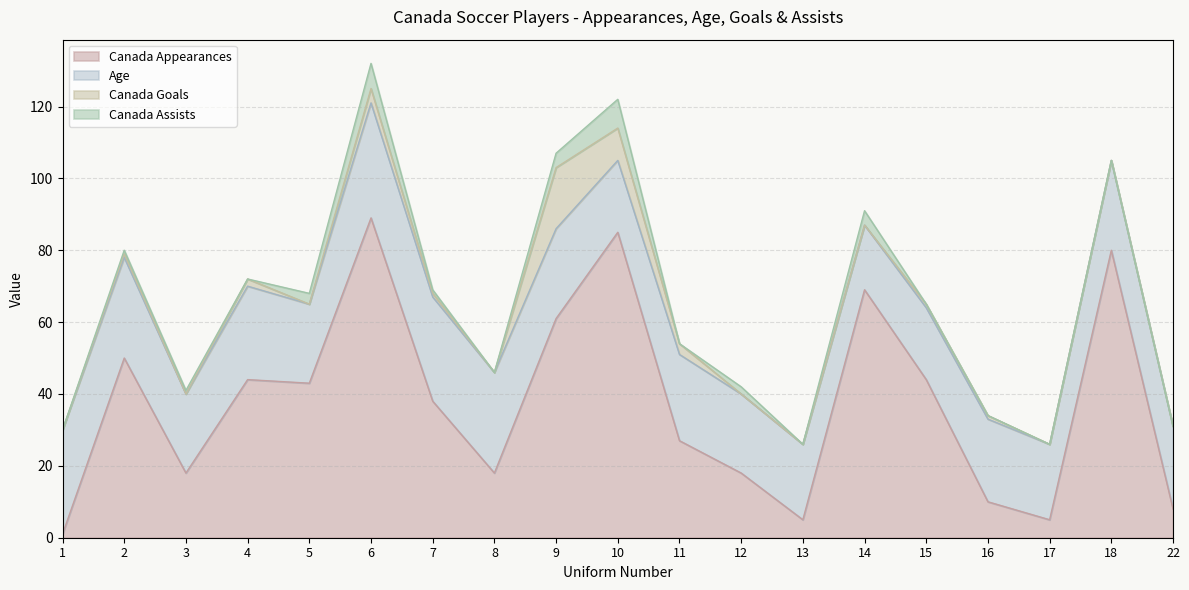

What is the maximum value for Canada Assists?

8